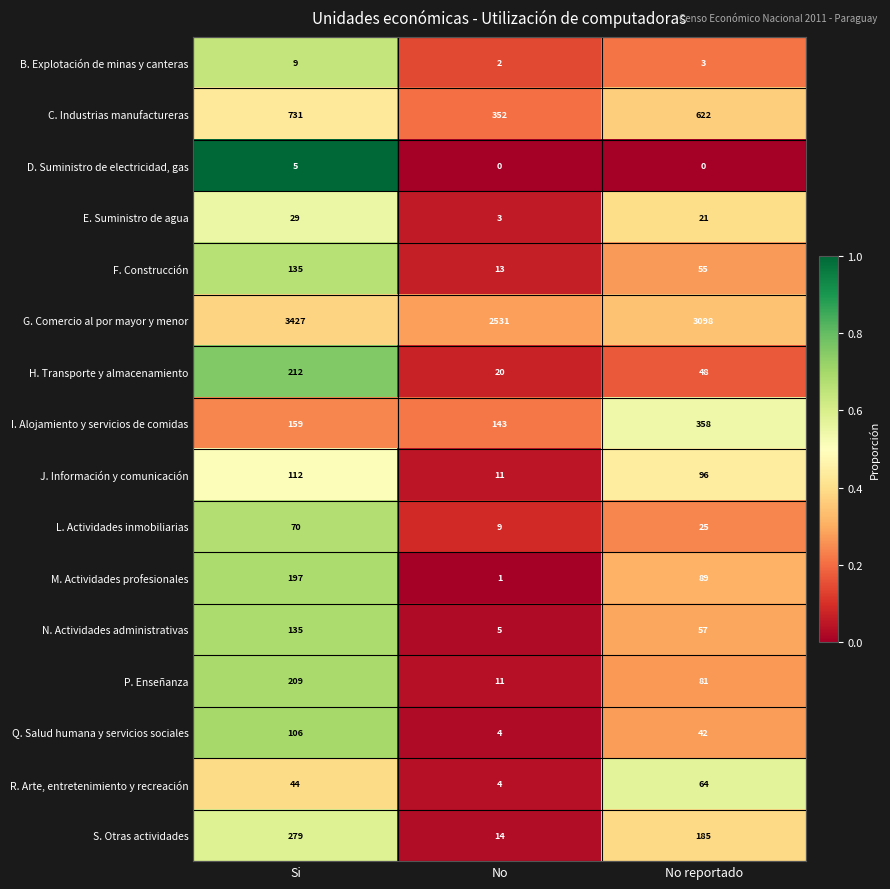

What is the average value of the B. Explotación de minas y canteras series?

5